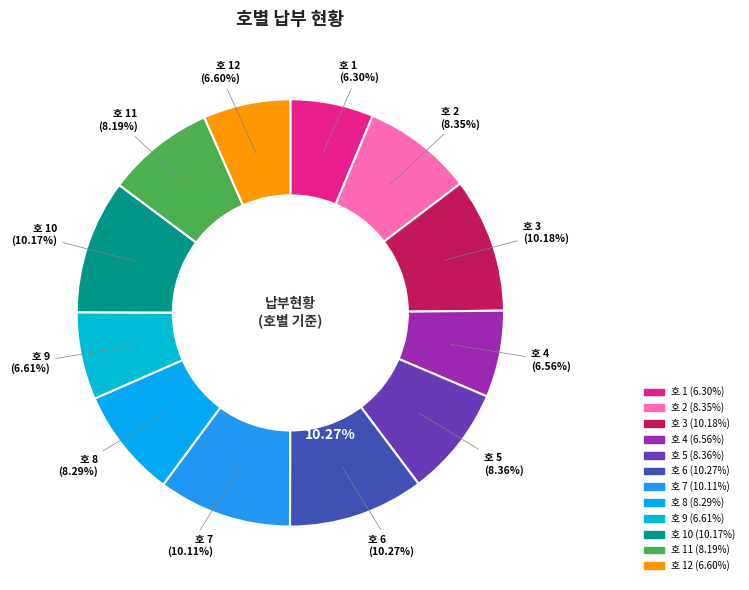

To the nearest percent, what percentage of the pie is 5?

8%